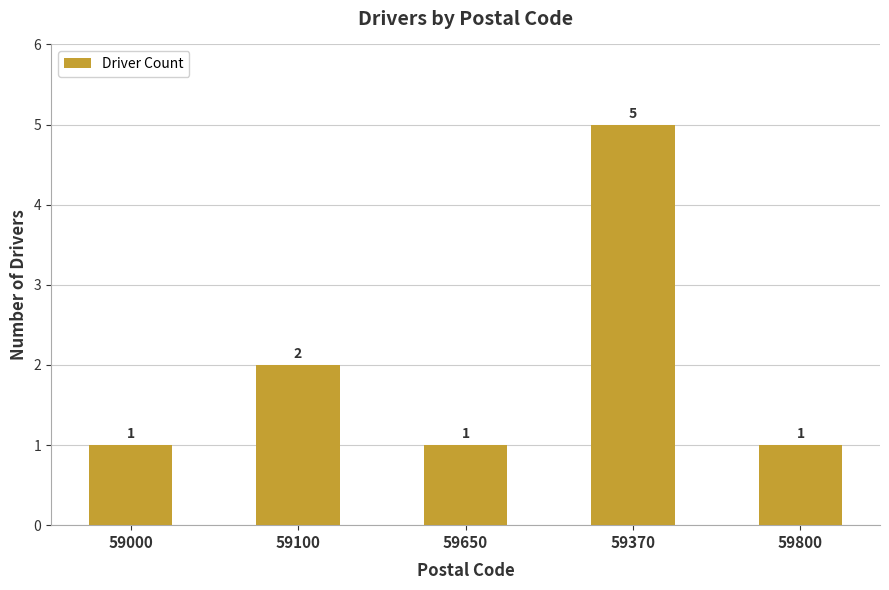

At which category does the chart reach its peak across all series?

59370